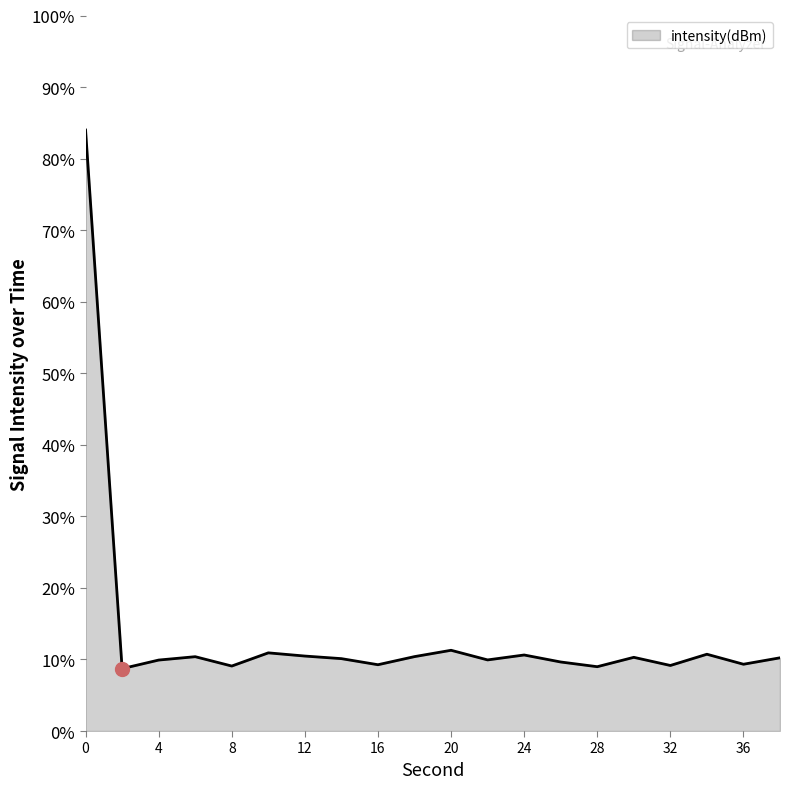

What is the difference between the maximum and minimum values?

75.3